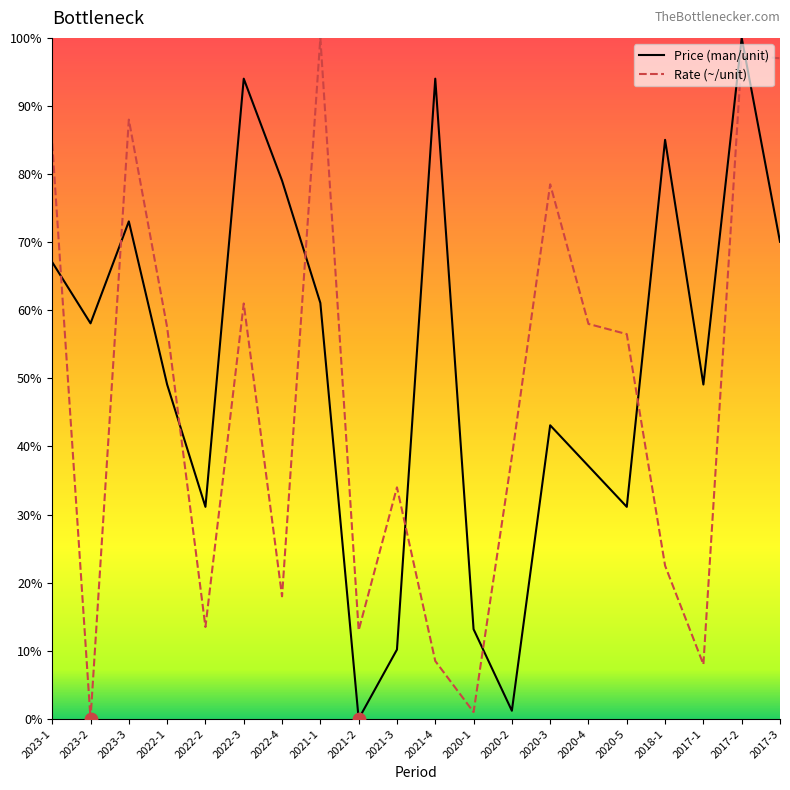

Which series changed the most between 2023-1 and 2018-1?

Rate (~/unit)